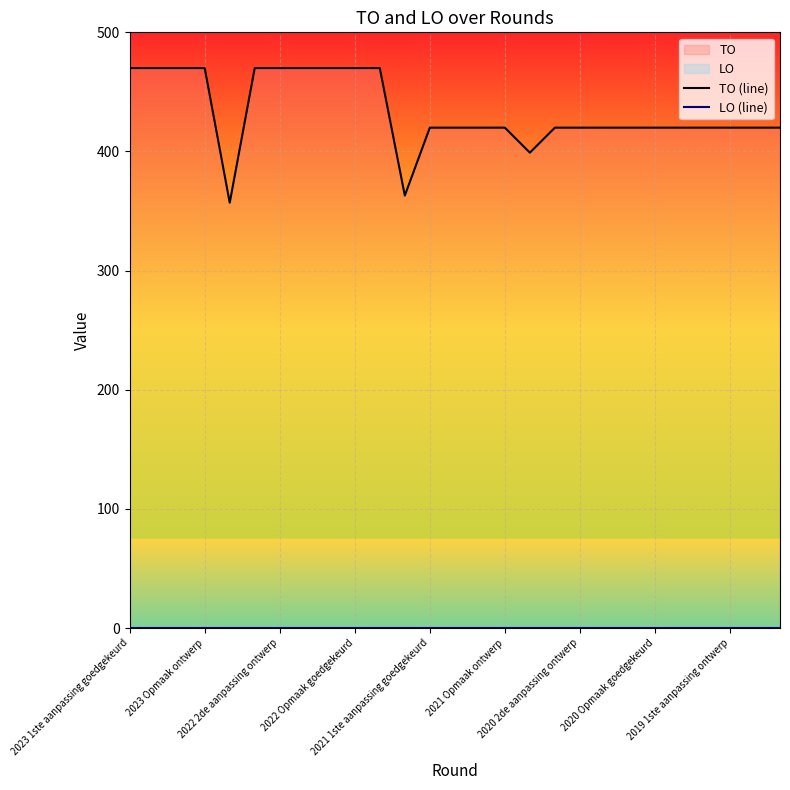

True or false: TO (line) and LO (line) cross at least once.

False